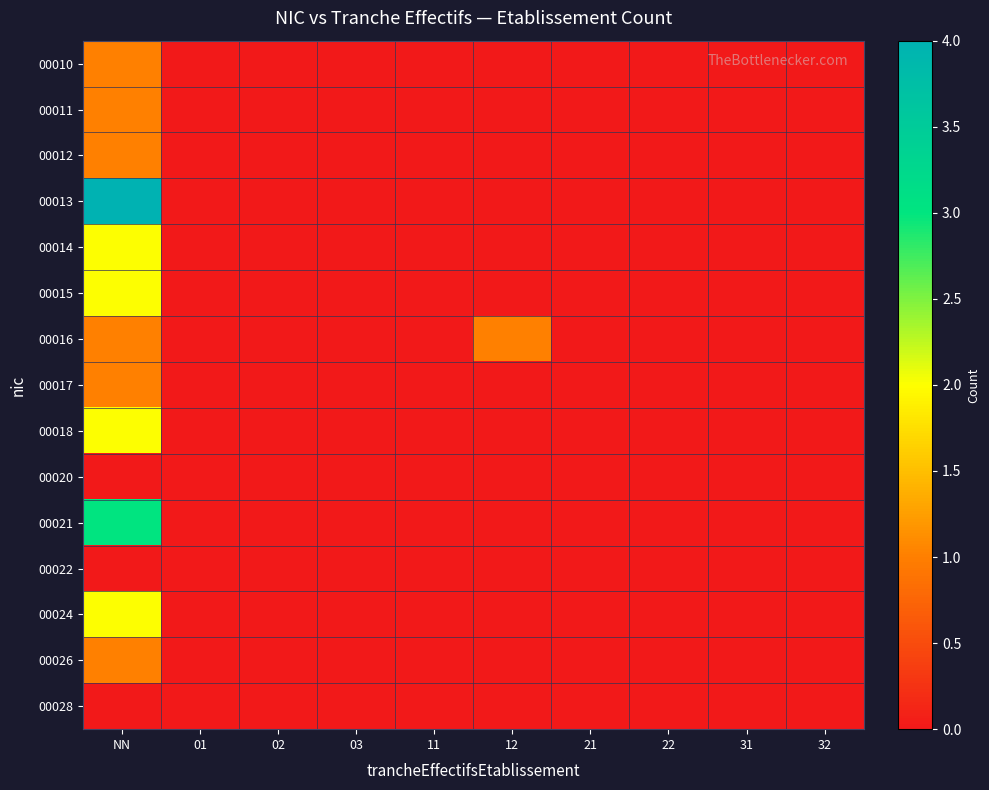

How many categories are shown in the chart?

10